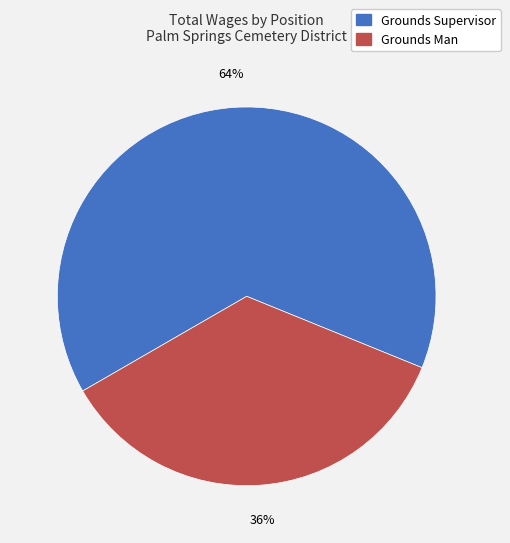

True or false: Grounds Supervisor accounts for 64% of the total.

True